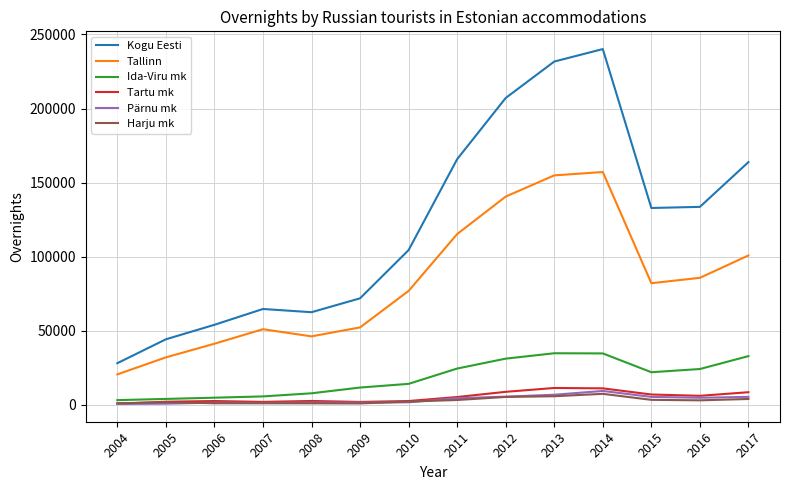

True or false: Kogu Eesti and Ida-Viru mk cross at least once.

False